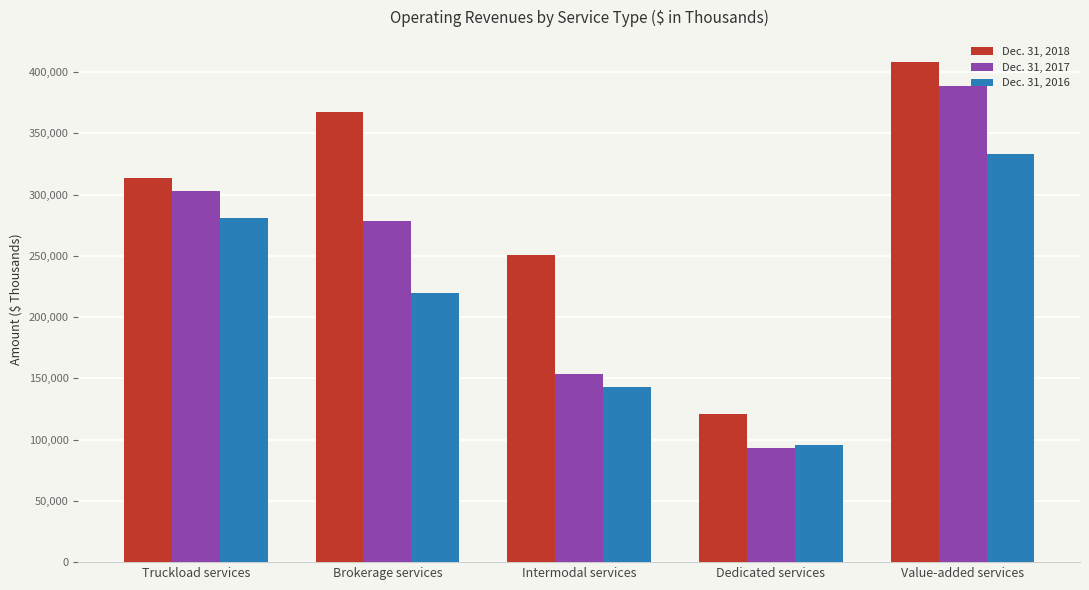

True or false: Dec. 31, 2016 has a value of 95332 at Dedicated services.

True